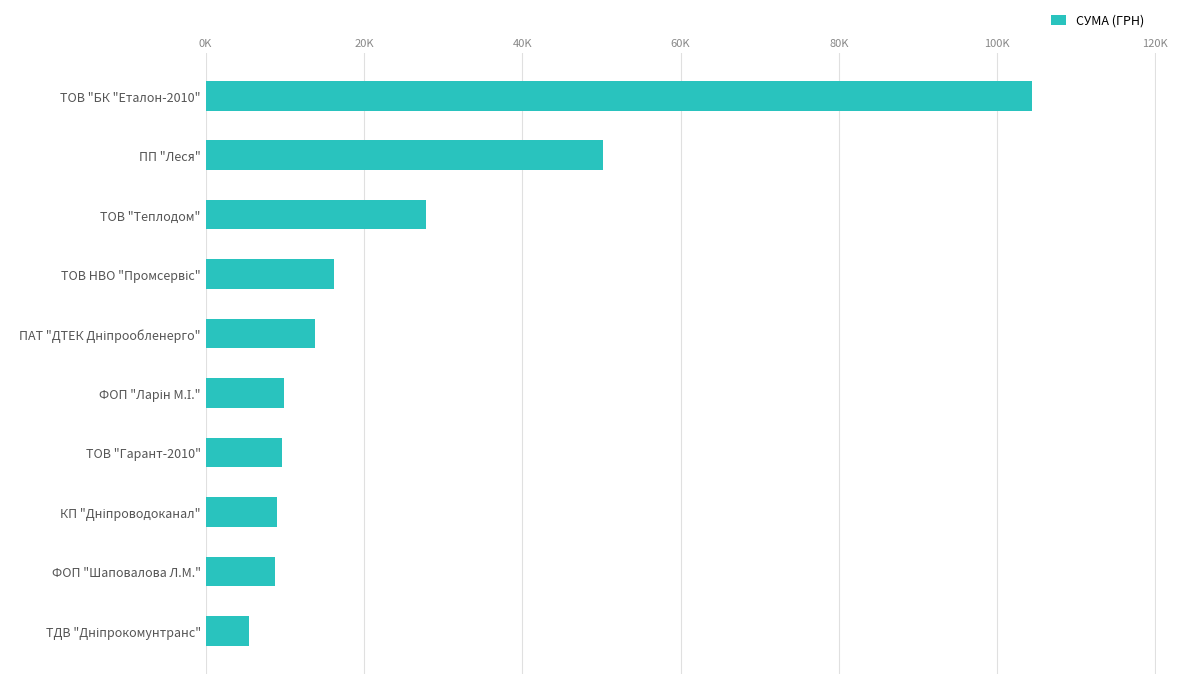

Are the bars horizontal?

Yes